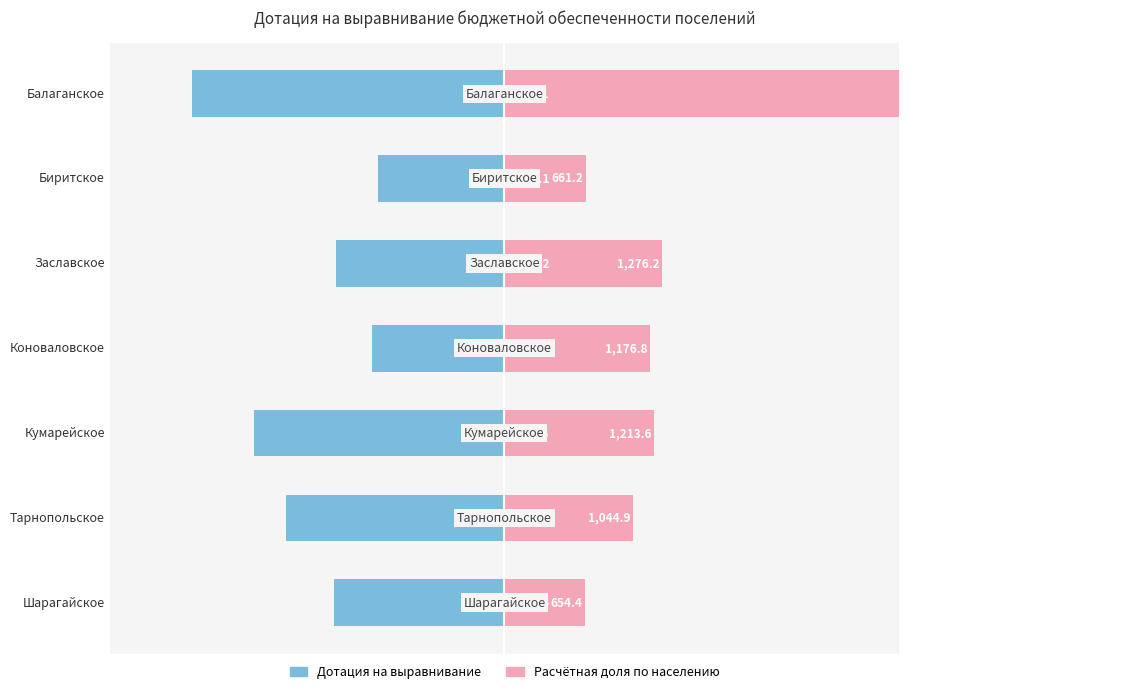

What is the value of the Расчётная доля по населению bar at the 7th from the left?

654.4